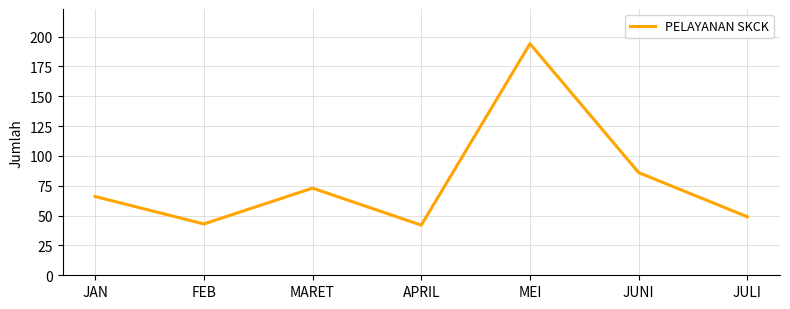

What is the approximate value at JUNI?

86